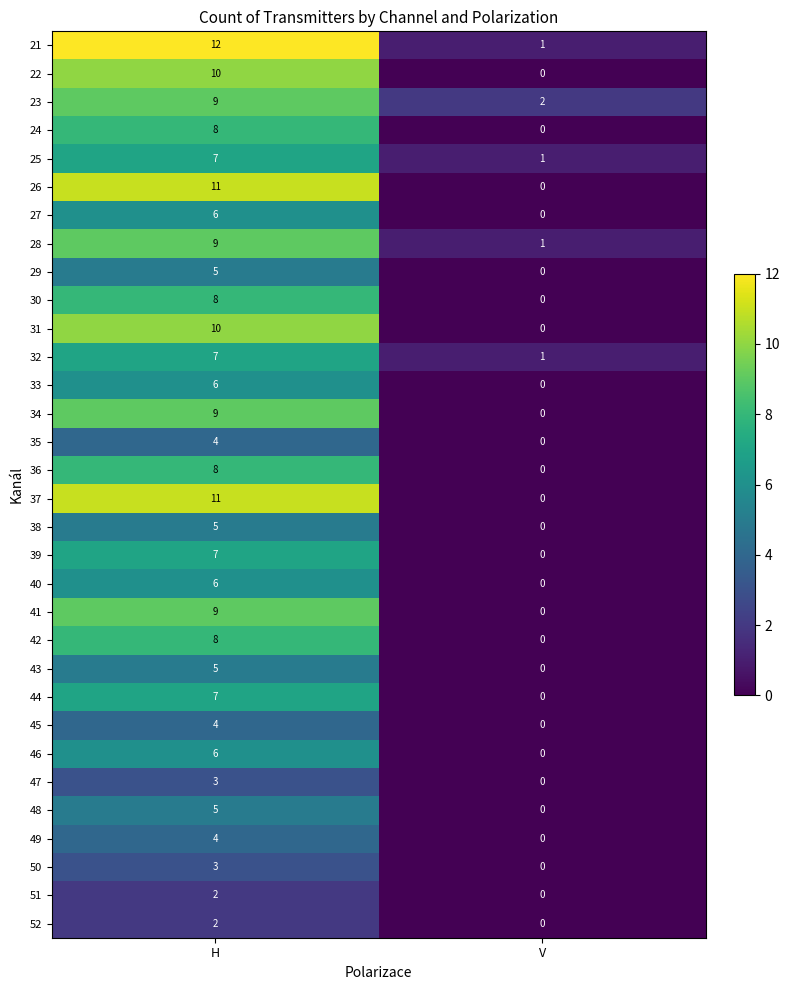

Rank the categories by 21 value from highest to lowest.

H, V